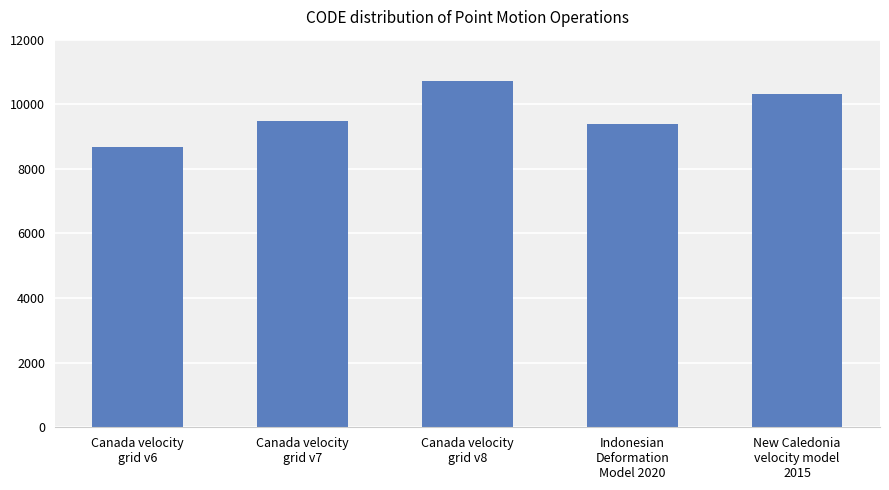

What is the sum of the values at New Caledonia
velocity model
2015 and Indonesian
Deformation
Model 2020?

19698